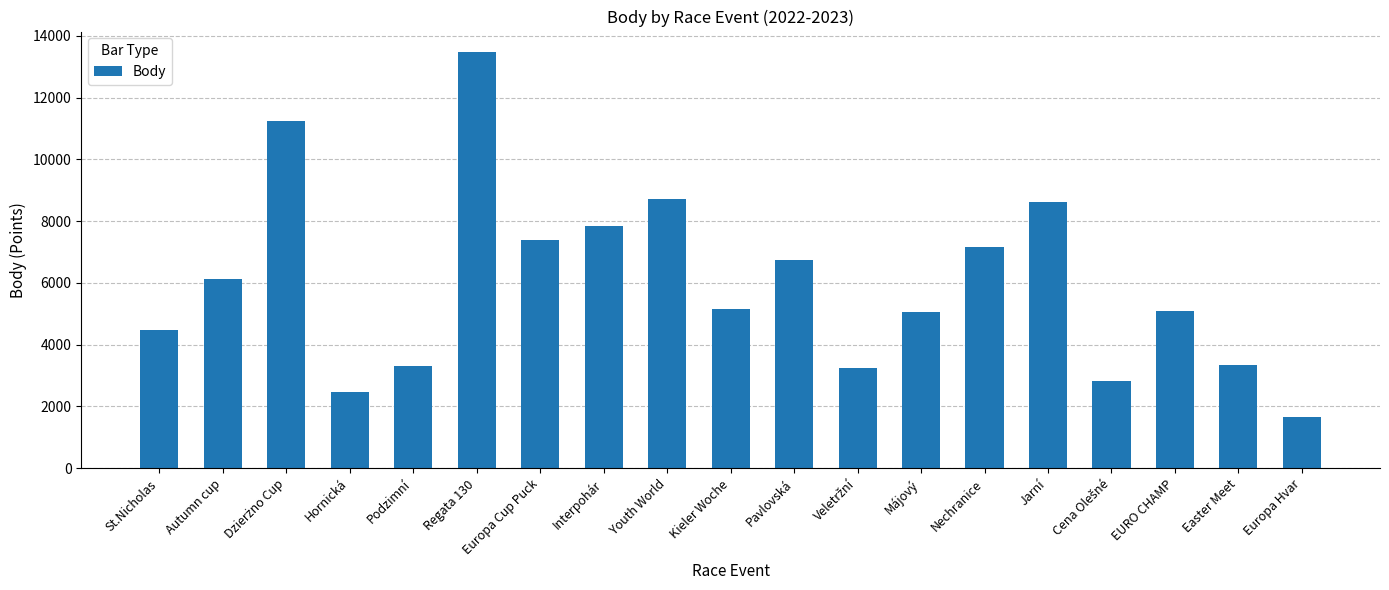

What is the label of the 14th bar from the left?

Nechranice